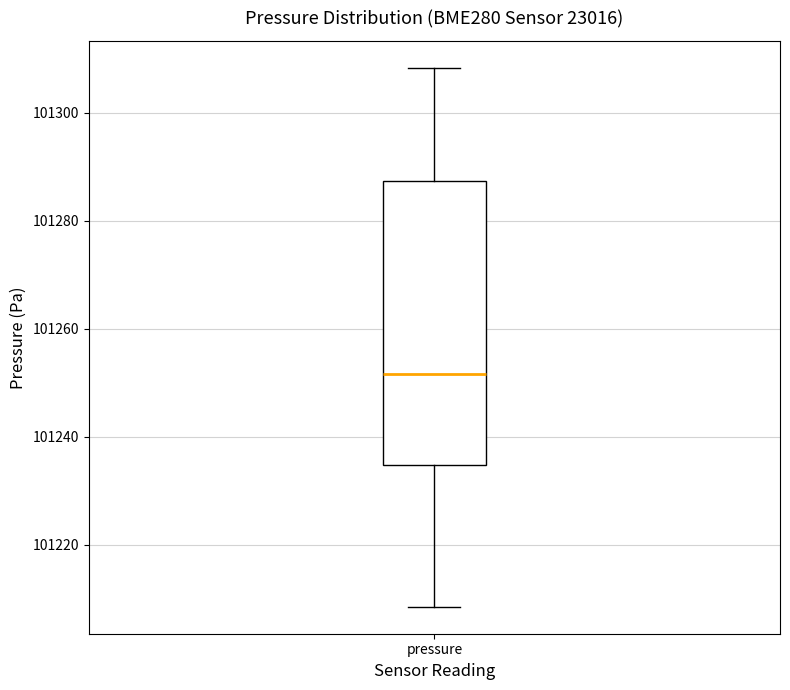

Where does the lower whisker of the box for pressure end on the y-axis? The values are not printed on the chart, so give them approximately, as read against the axis.

101208